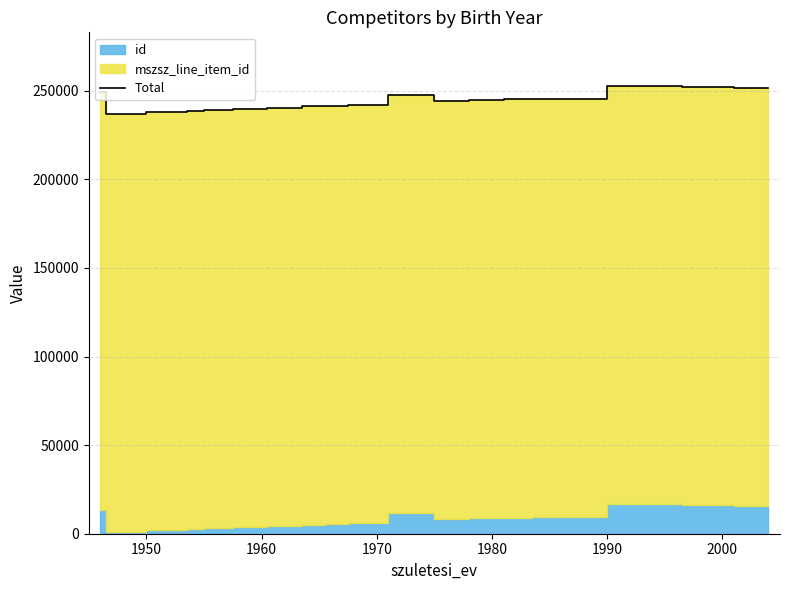

What is the minimum value for Total?

237114